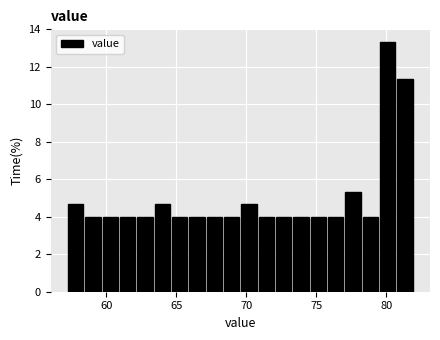

Around what value on the x-axis is the tallest bar? Give the approximate position of its centre, as read against the axis.

80.0